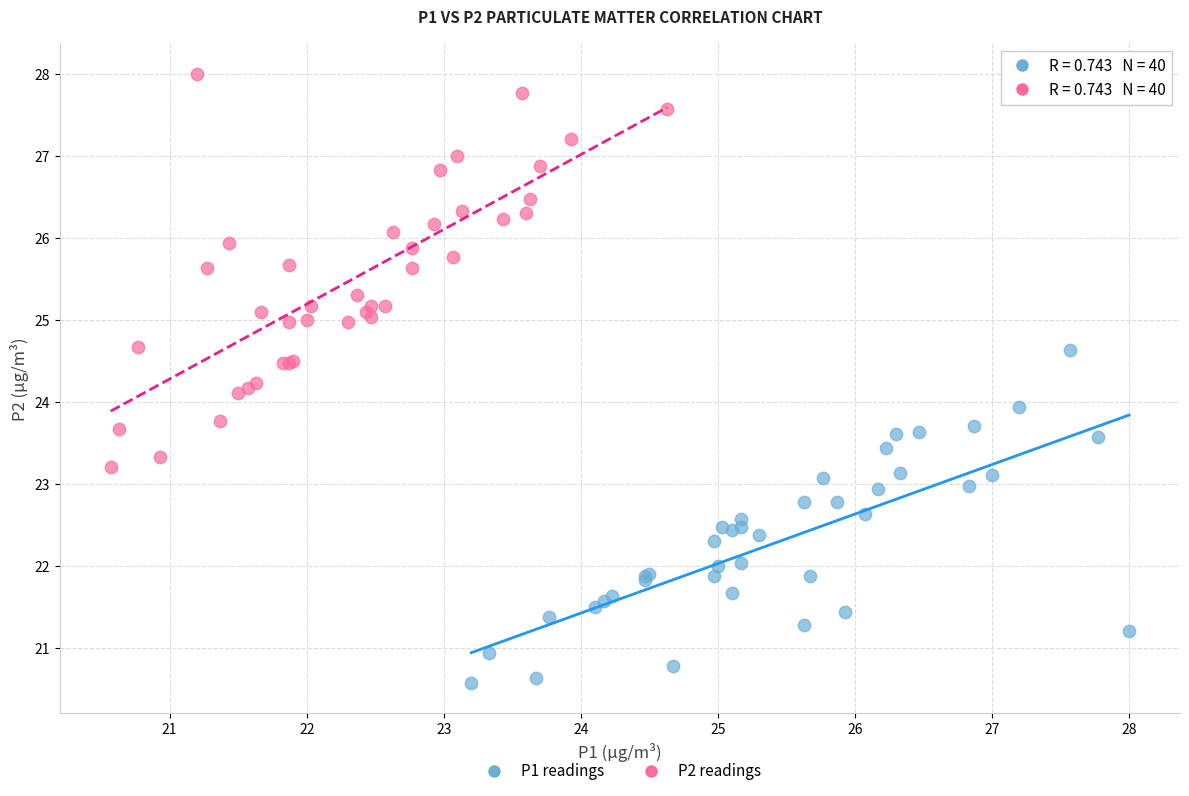

Which series reaches the maximum Y coordinate?

P2 readings